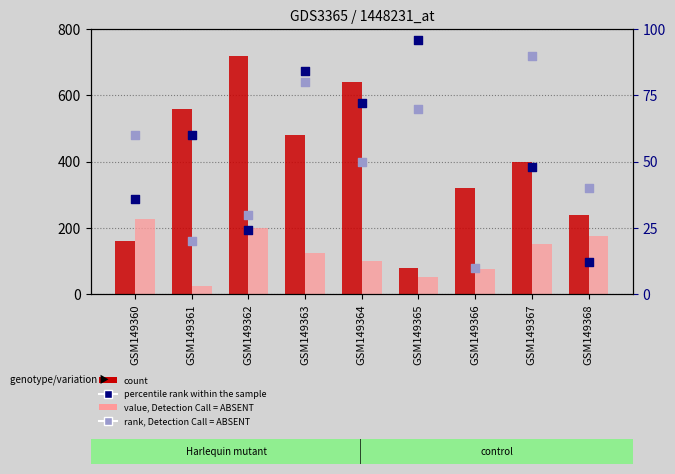

Is the value of col_2 (value, Detection Call = ABSENT) at GSM149362 greater than the value of col_5 (rank, Detection Call = ABSENT) at GSM149368?

Yes